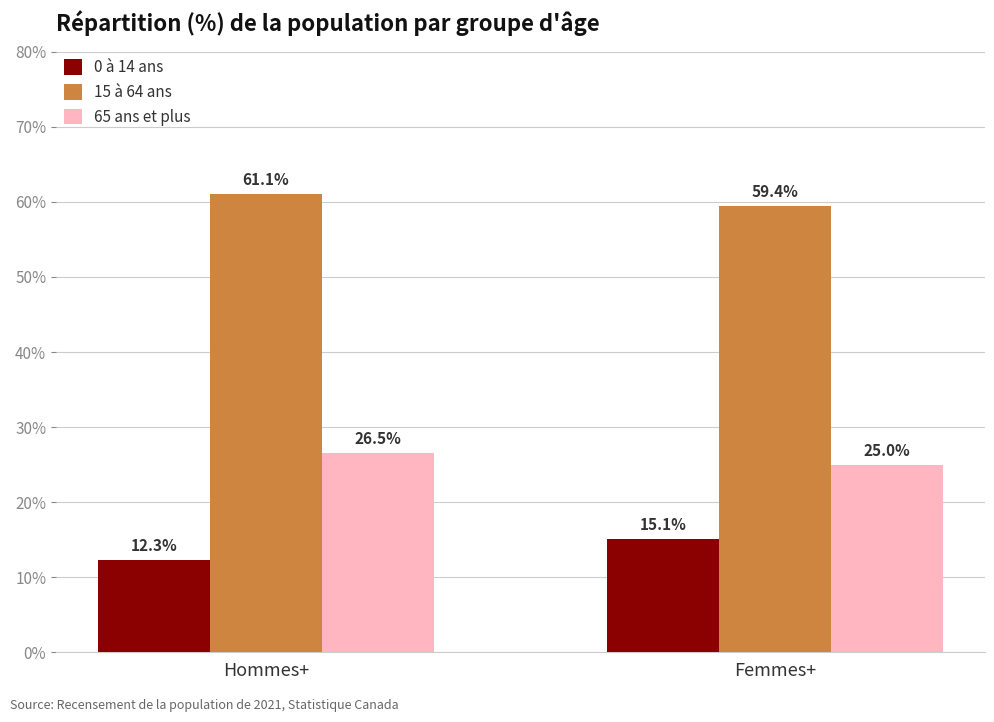

At which category is the sum across all series the highest?

Hommes+